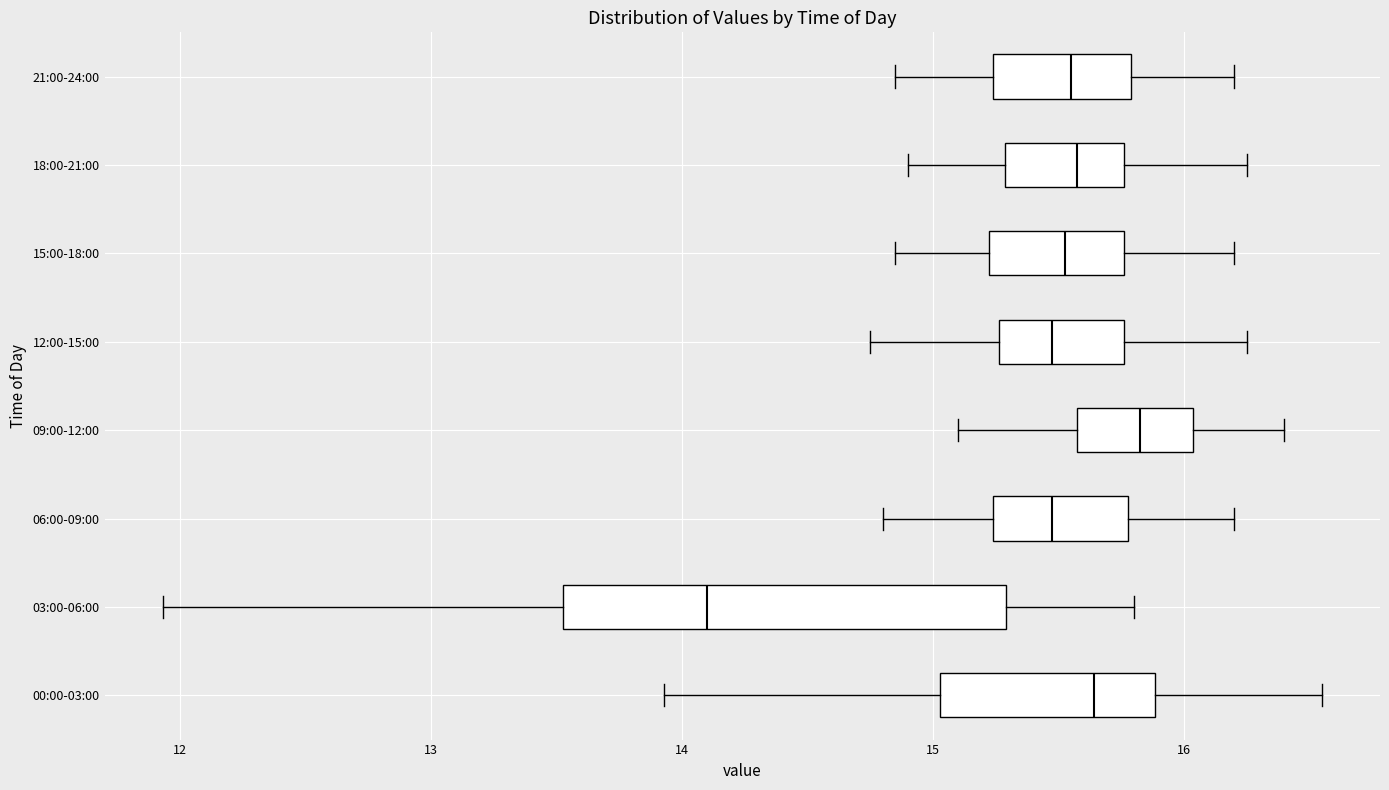

Where is the right edge of the box for 18:00-21:00 on the x-axis? The values are not printed on the chart, so give them approximately, as read against the axis.

15.8